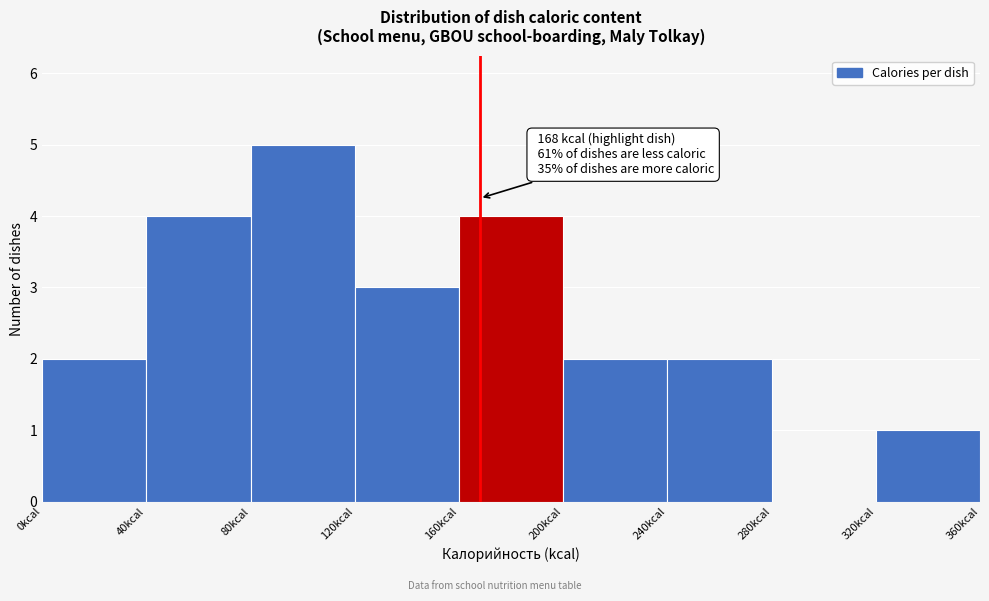

Over which range of the x-axis is the bar tallest?

80 to 120